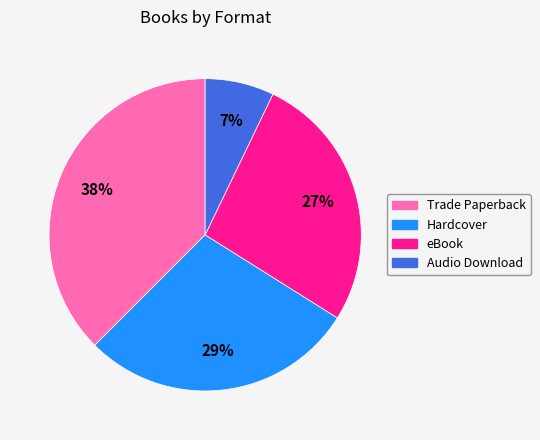

To the nearest percent, what portion does Hardcover represent?

29%